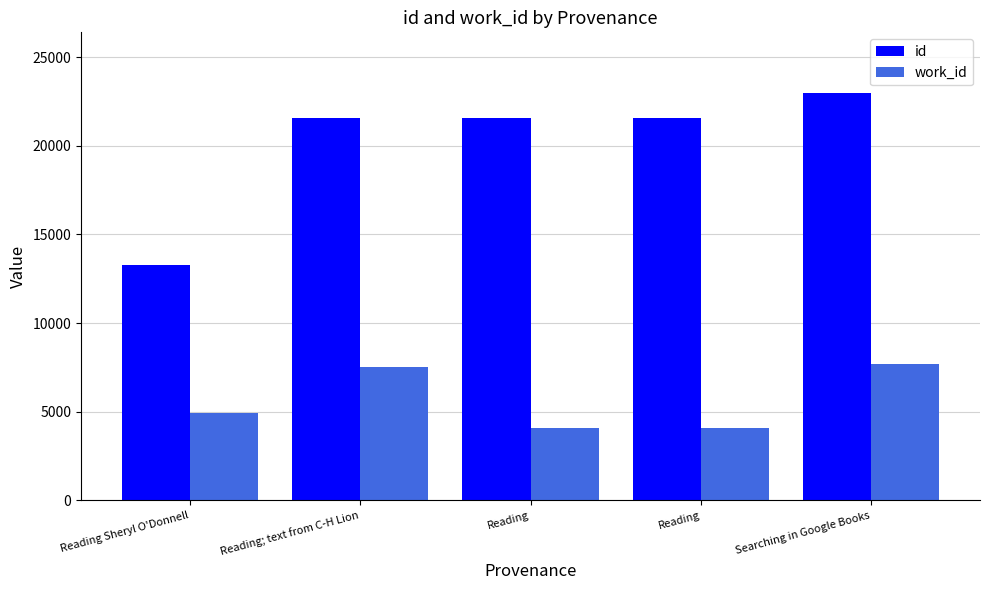

What is the total value across all series at Reading; text from C-H Lion?

29095